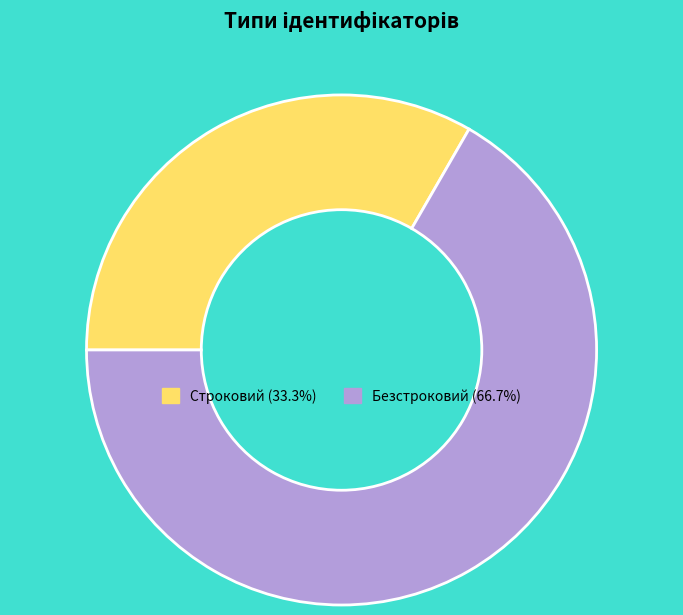

Do Безстроковий and Строковий together represent more than half of the pie?

Yes